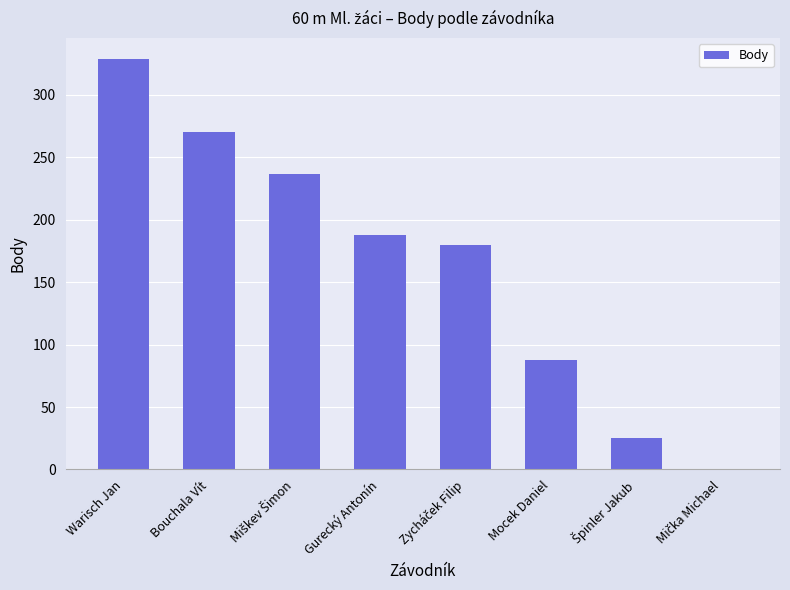

The value at Gurecký Antonín is 293. True or false?

False